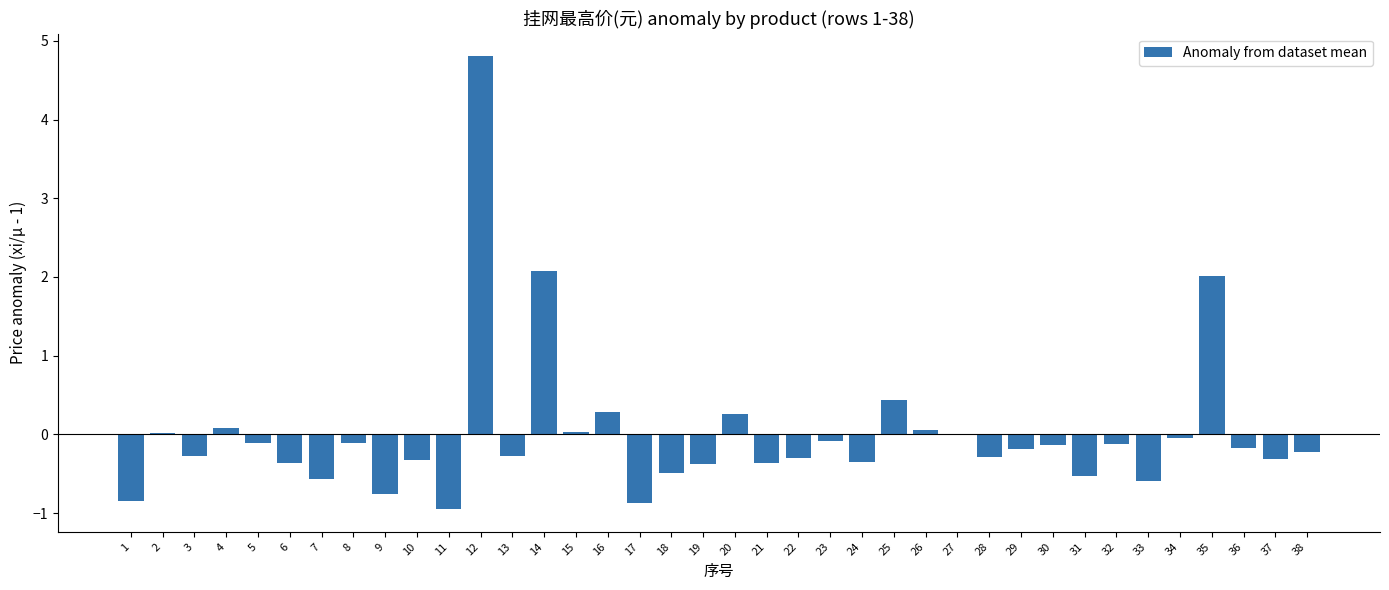

What is the maximum value shown in the chart?

4.8